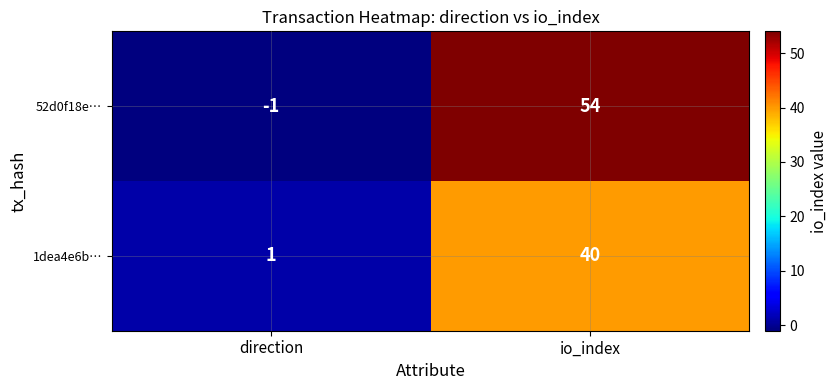

Reading left to right, what are all the values shown in this chart?

52d0f18e…: -1	54
1dea4e6b…: 1	40